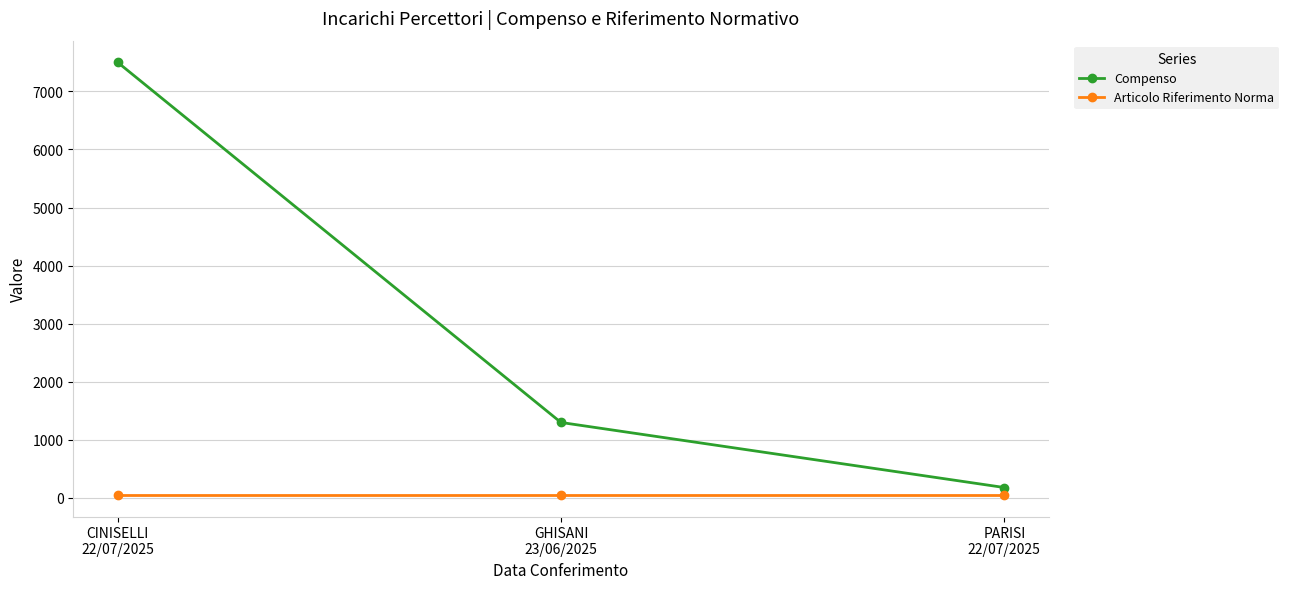

At which category is the sum across all series the highest?

CINISELLI
22/07/2025